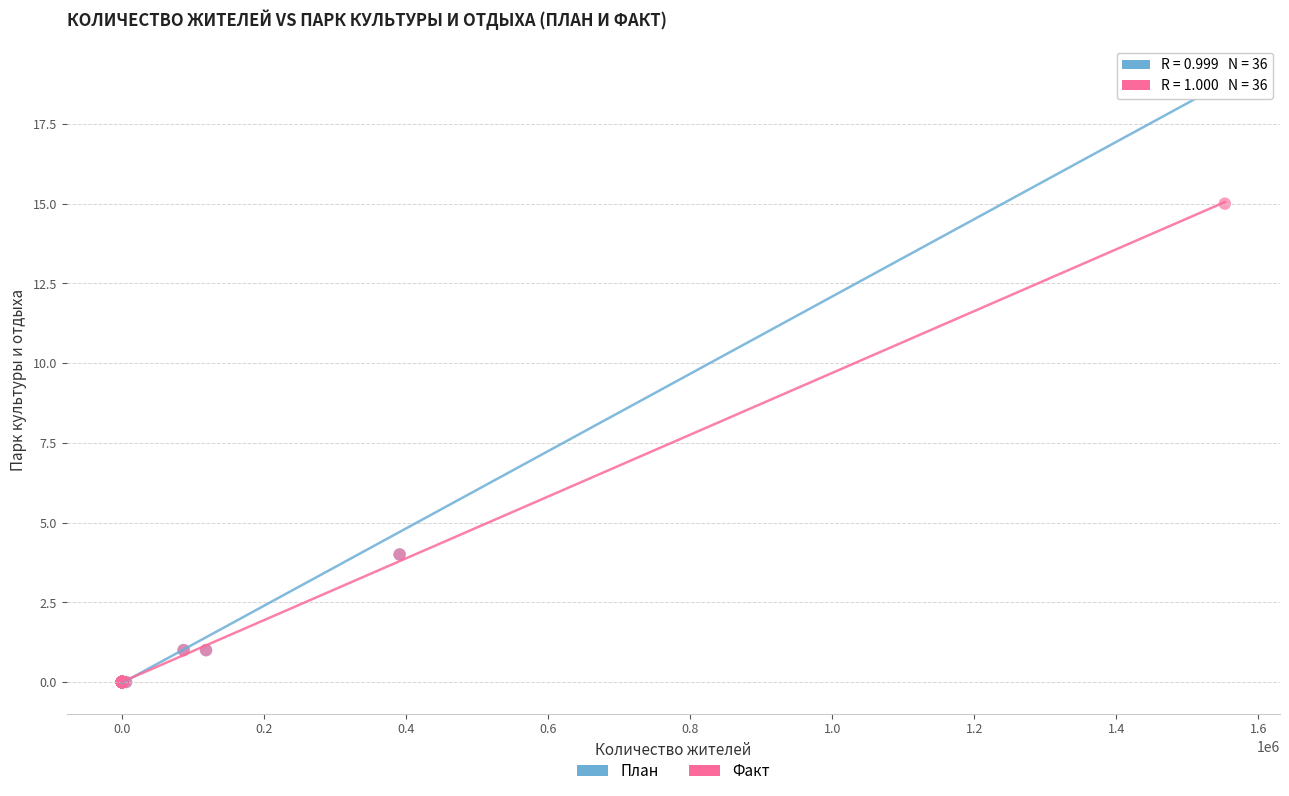

Which series has the largest Y range (max minus min)?

План